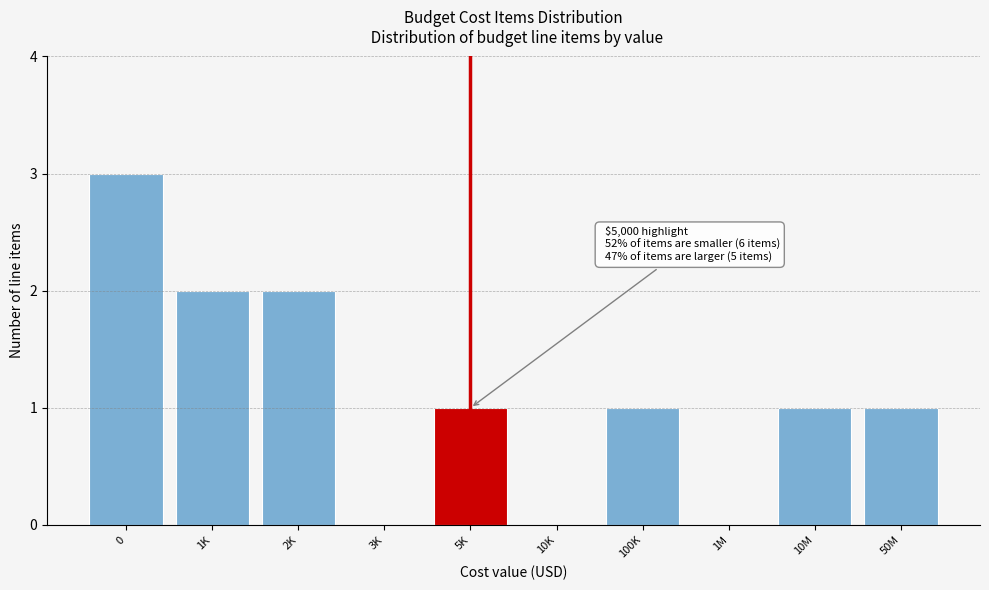

Reading right to left, transcribe all the data shown in this chart.

50M=1	10M=1	1M=0	100K=1	10K=0	5K=1	3K=0	2K=2	1K=2	0=3